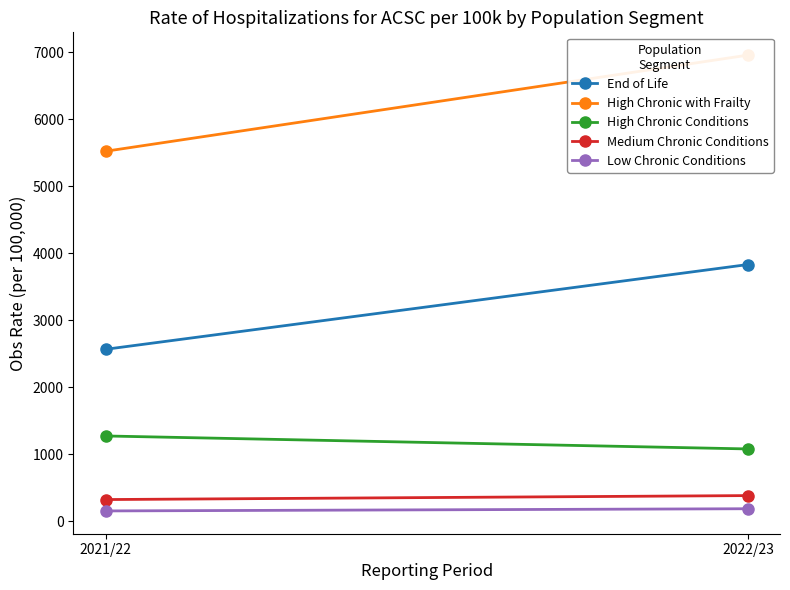

At which category is the sum across all series the highest?

2022/23